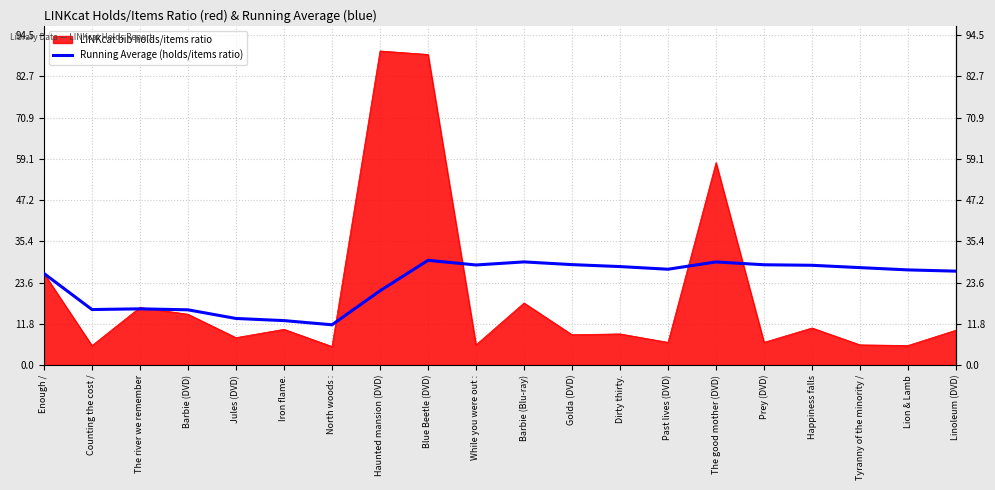

What is the minimum value shown in the chart?

5.3